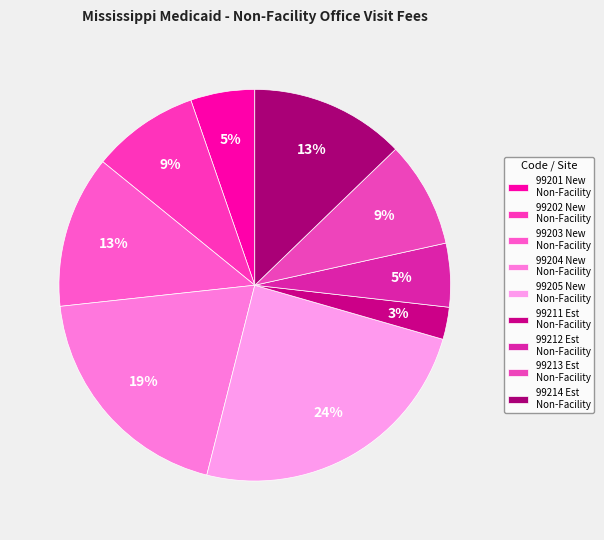

Is there any slice that represents more than half of the pie?

No